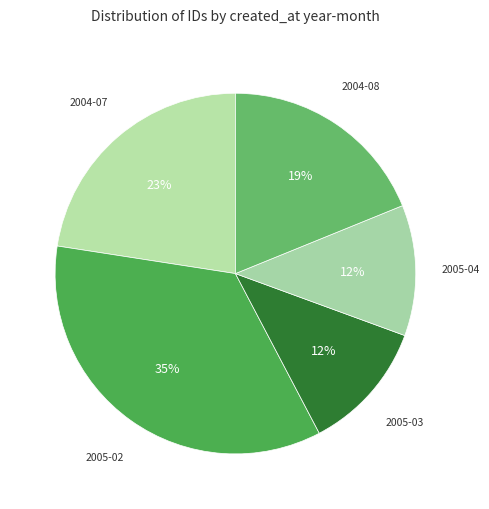

Is it true that 2005-02 is 44% of the pie?

False